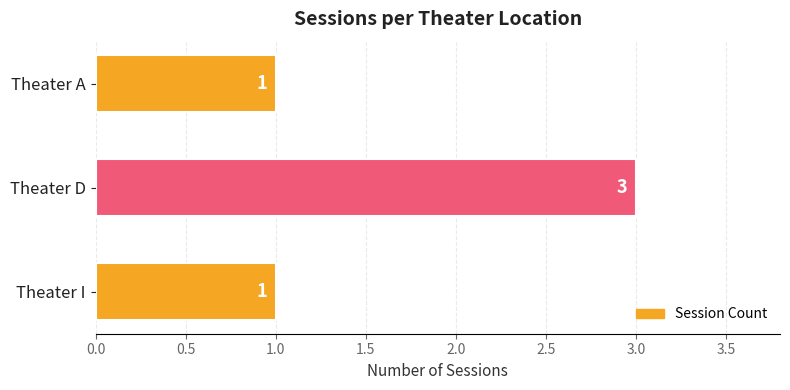

Reading top to bottom, what are all the values shown in this chart?

Theater A=1	Theater D=3	Theater I=1